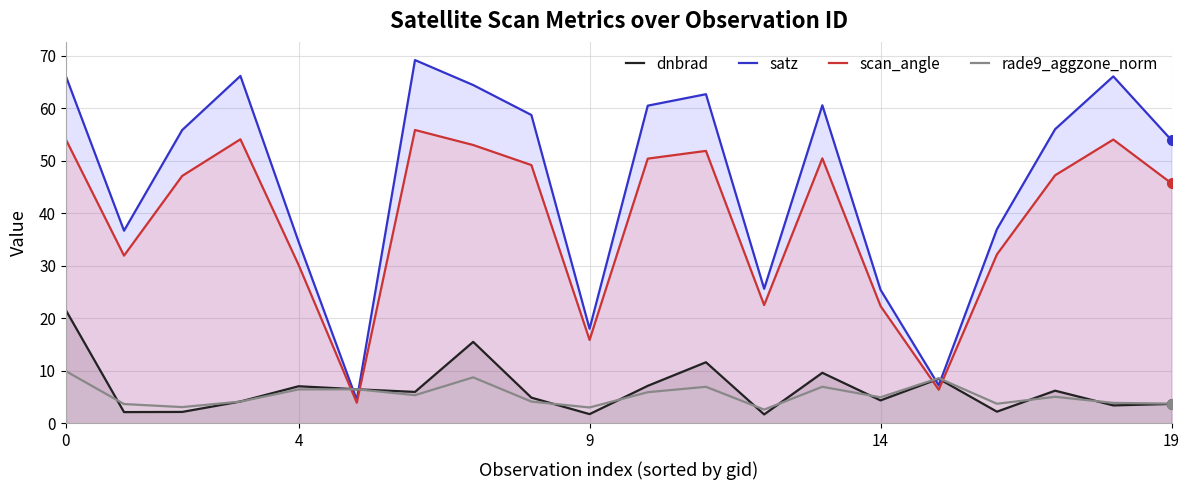

How many lines are shown in the chart?

4